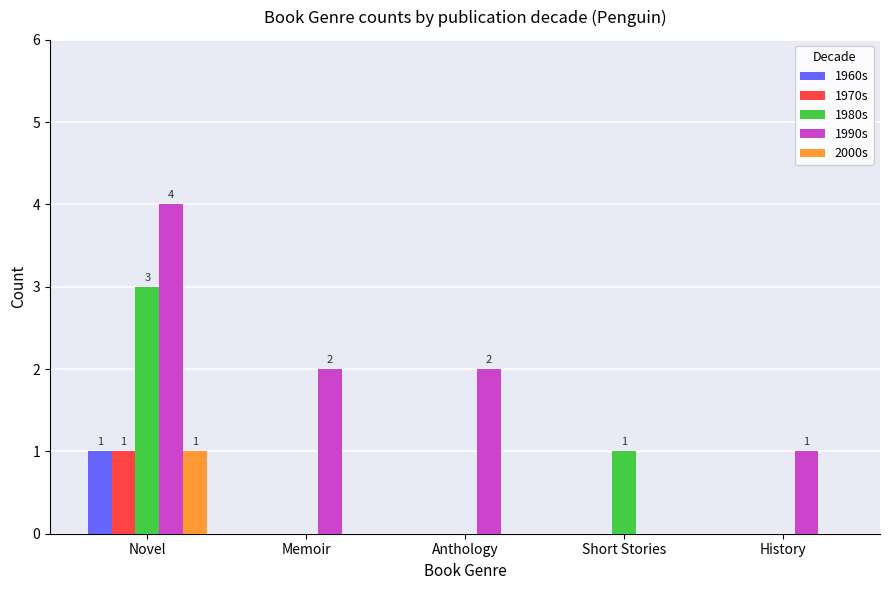

At which category is the sum across all series the highest?

Novel